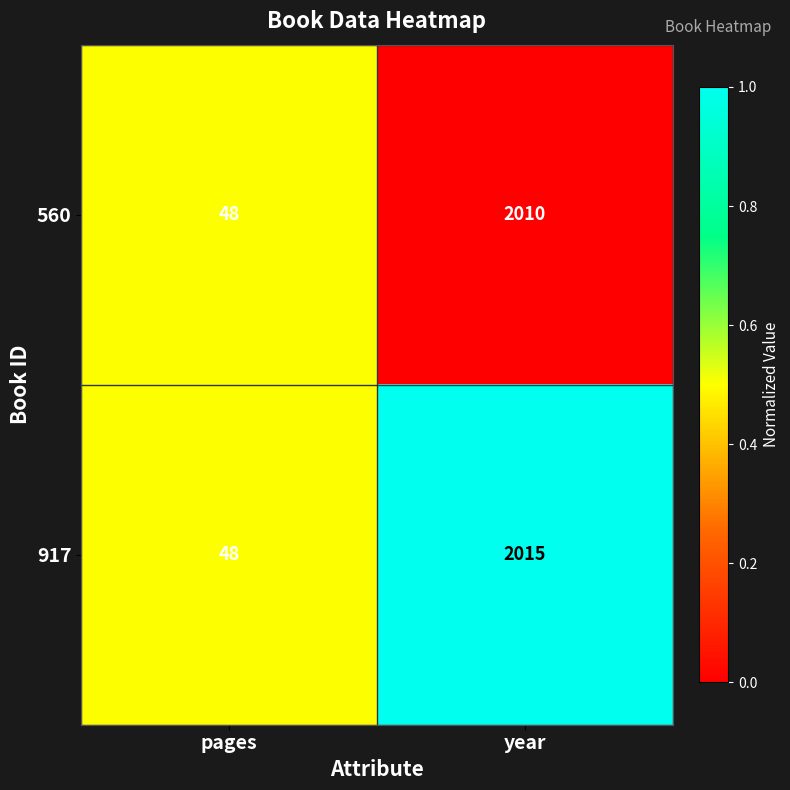

How many data points does each series have?

2